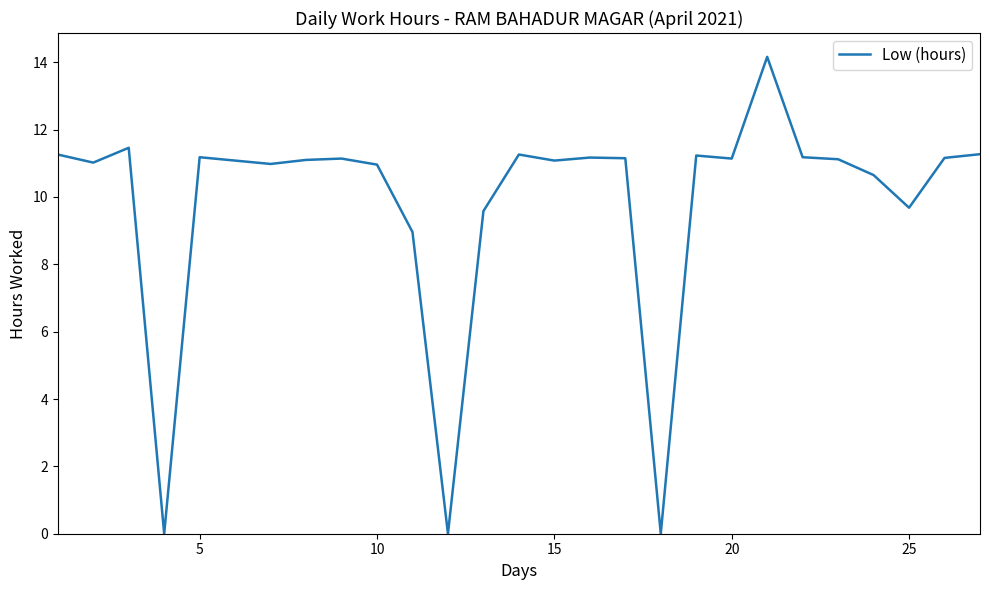

What is the greatest value displayed?

14.2